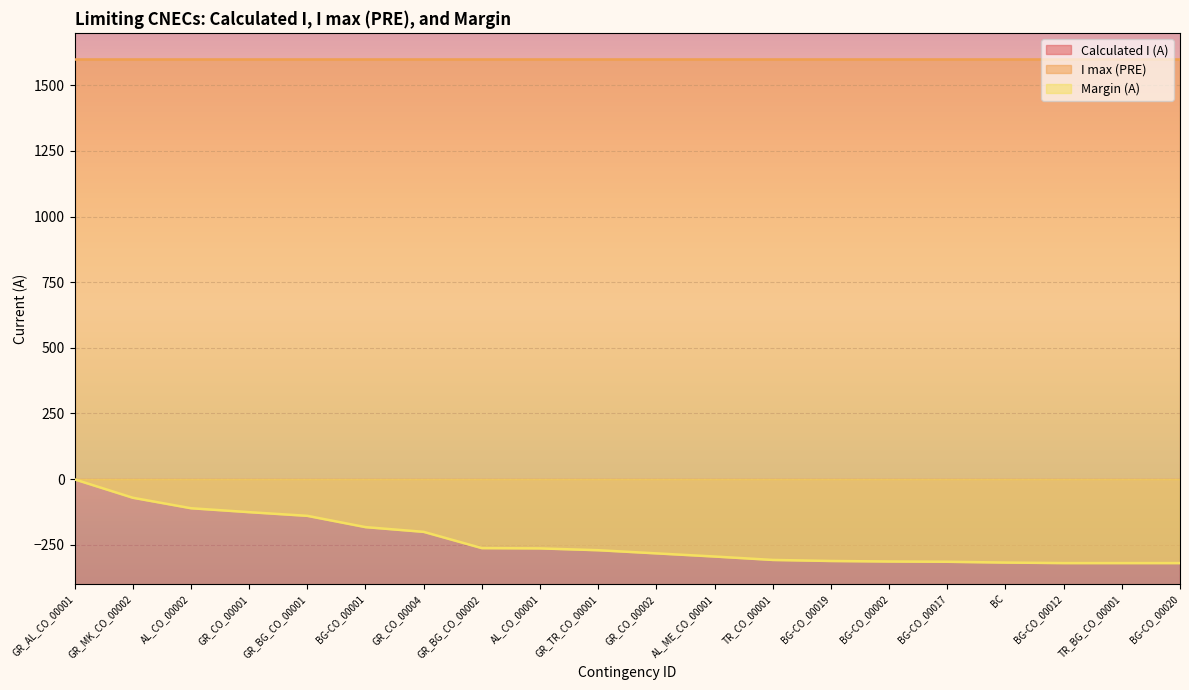

The Margin (A) series shows -50 at GR_BG_CO_00001. True or false?

False